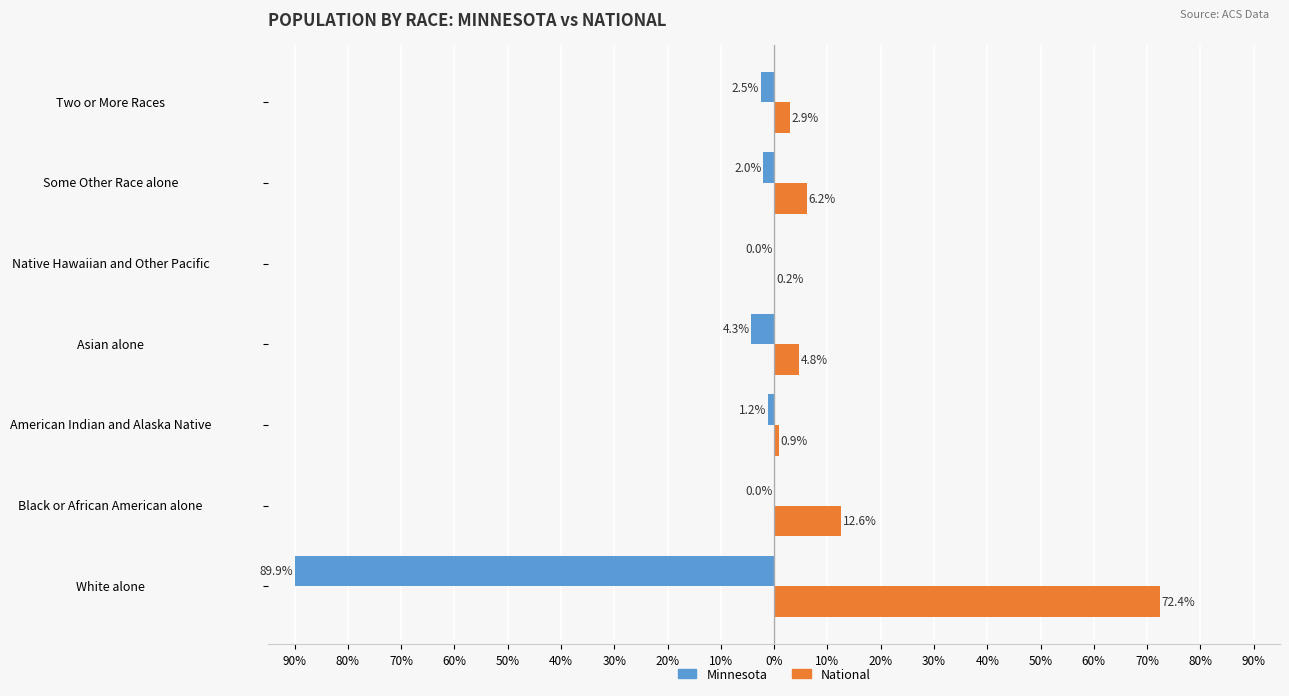

What are all the series names shown in the legend?

Minnesota, National